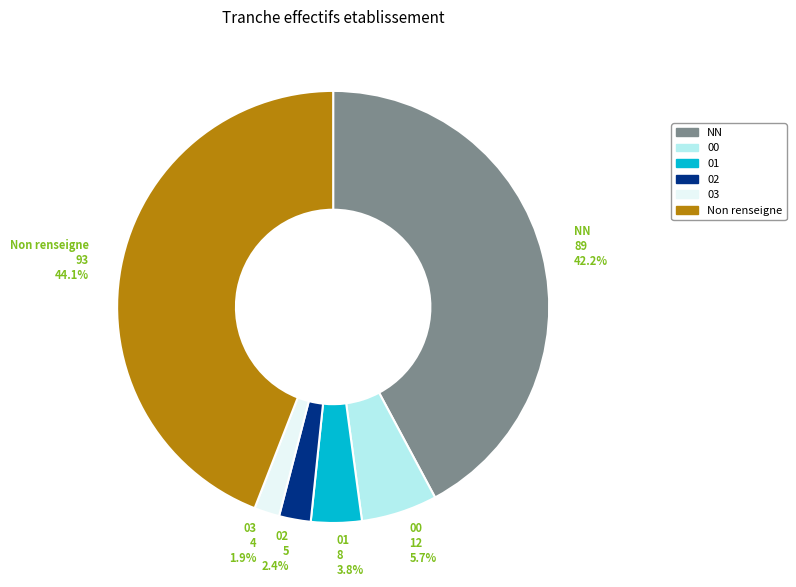

To the nearest percent, what is the difference between the largest and smallest slice percentages?

42%